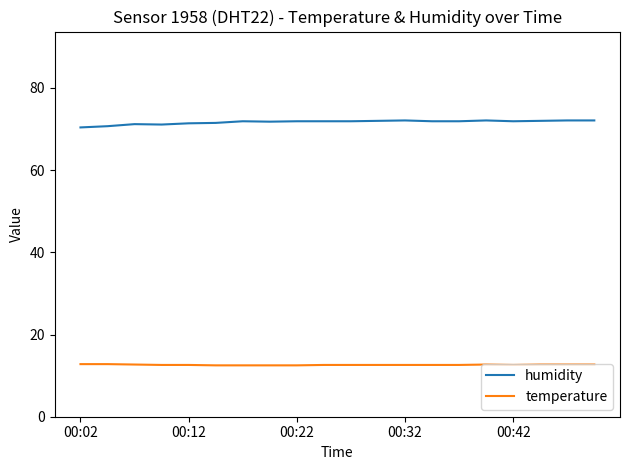

True or false: temperature and humidity cross at least once.

False